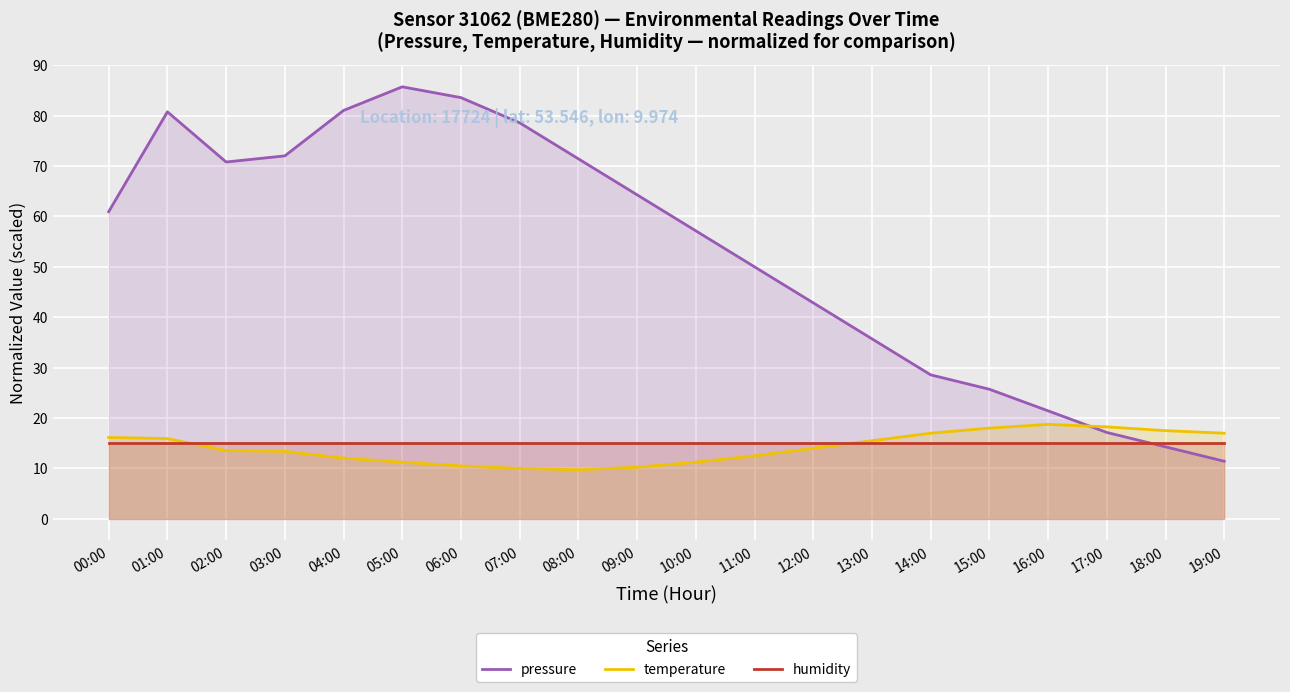

Which series has the largest range (max minus min)?

pressure